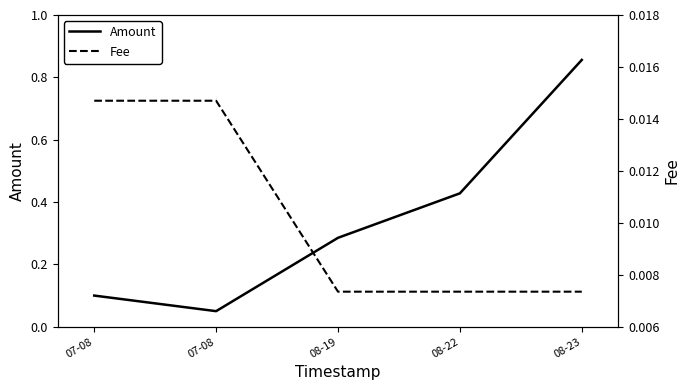

At how many categories does at least one series exceed 0?

5